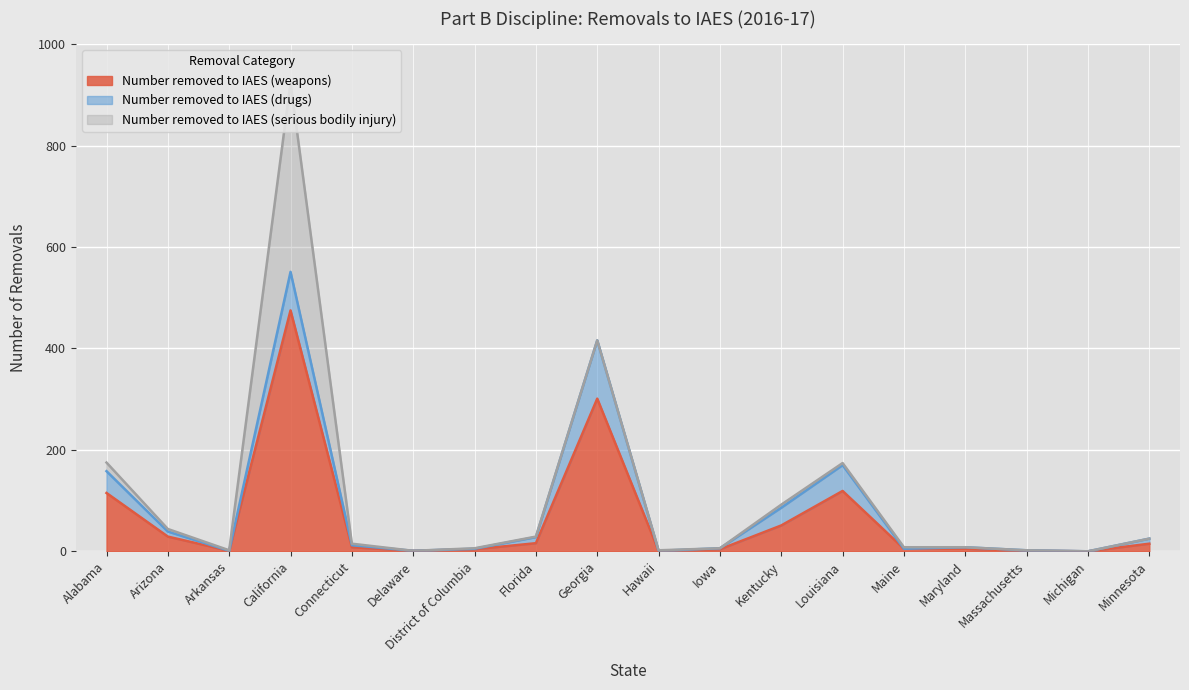

At which label does Number removed to IAES (drugs) first exceed 4?

Alabama